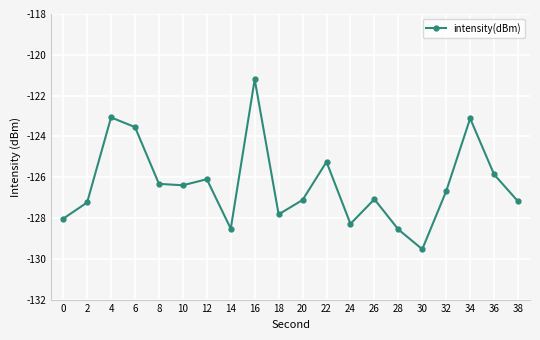

What is the difference between the values at 4 and 28?

5.5